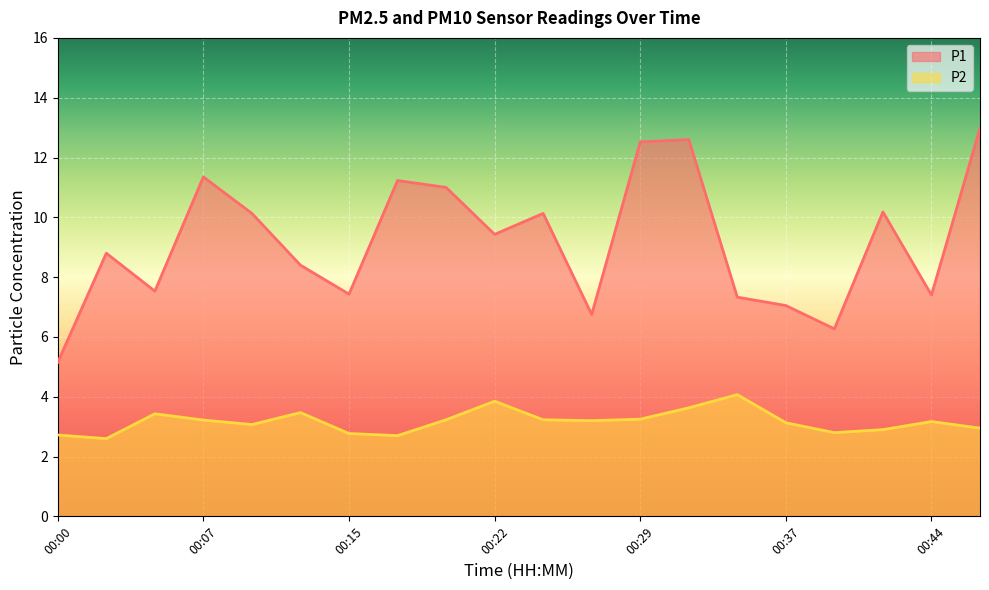

Between 00:29 and 00:17, which is larger?

00:29